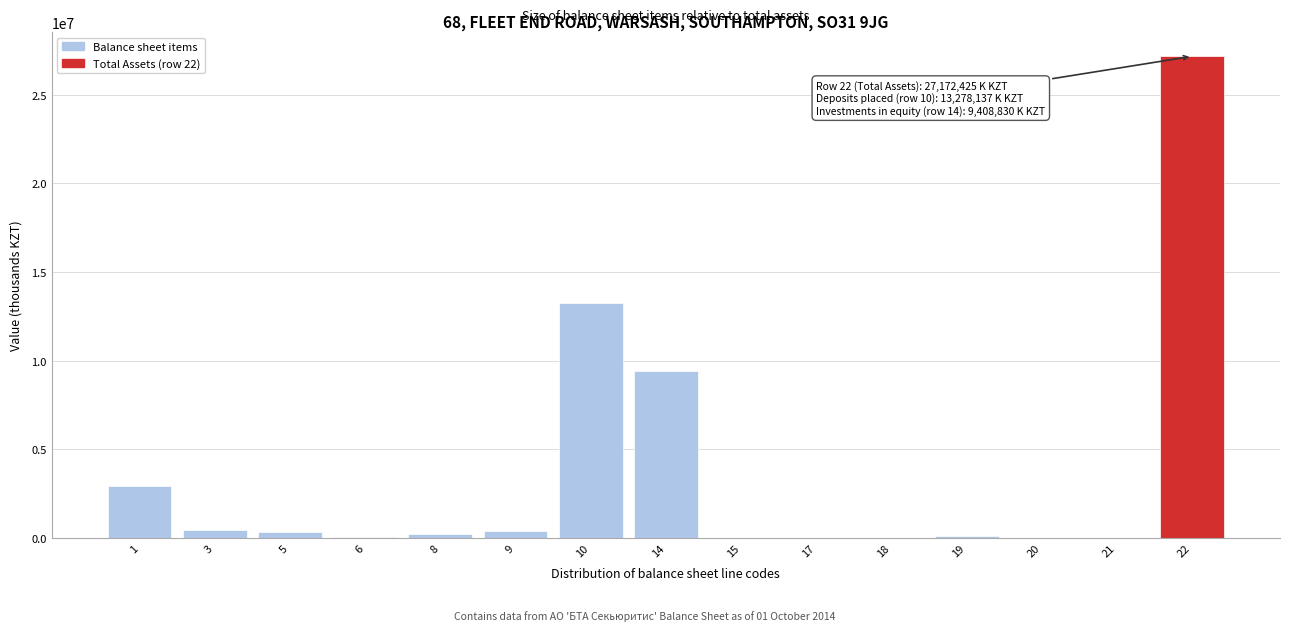

What is the greatest value displayed?

27172425